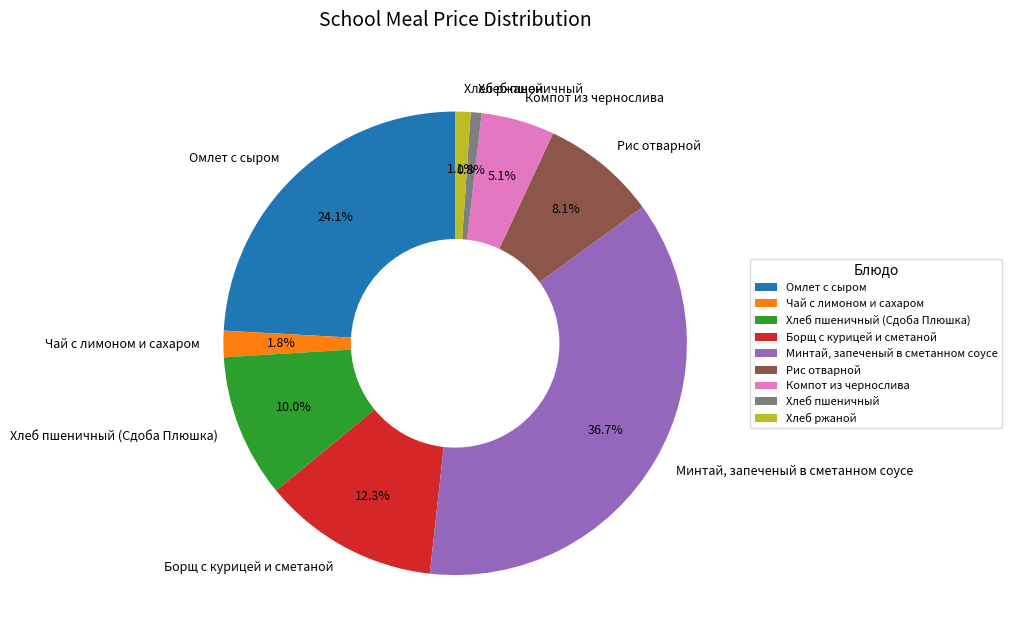

How many slices are in this pie chart?

9